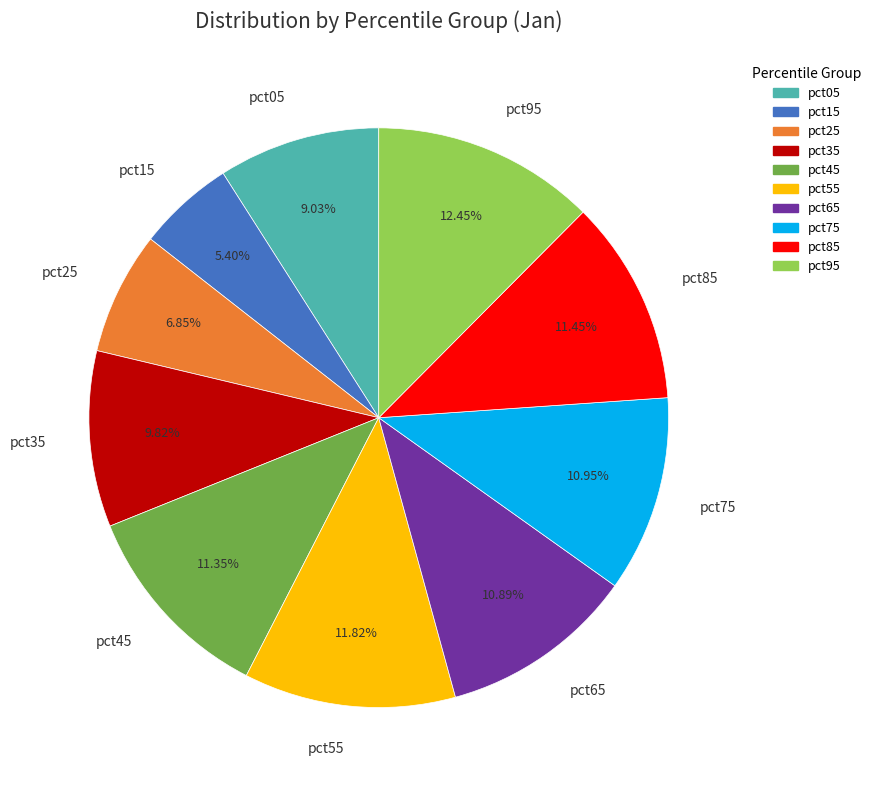

Is the sum of pct45 and pct15 greater than half?

No